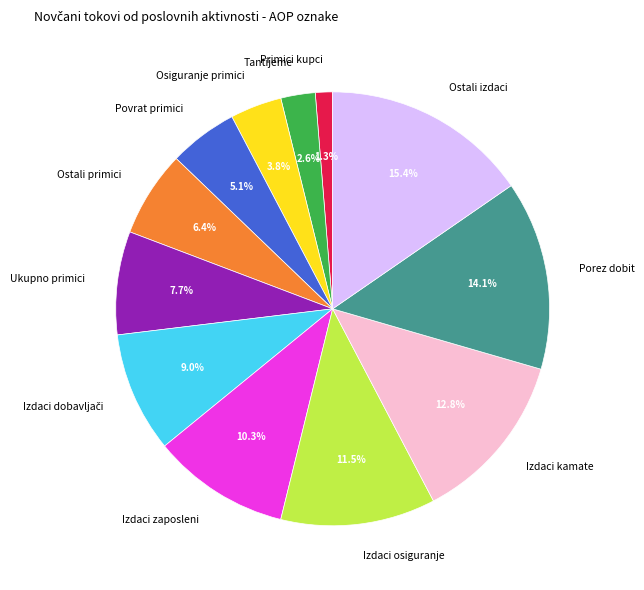

How many slices are in this pie chart?

12